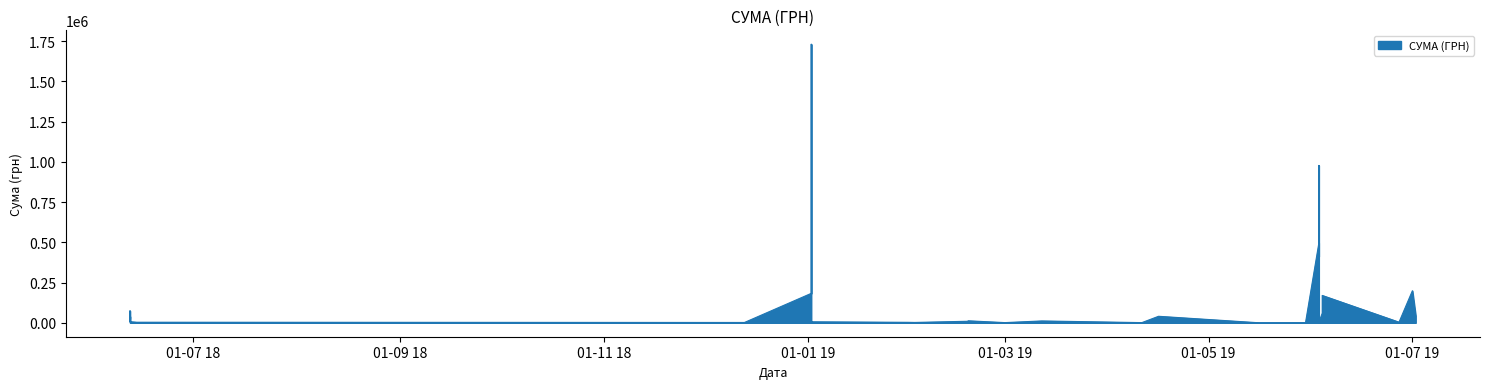

True or false: the data shows 3850.0 at 27.06.2019.

True